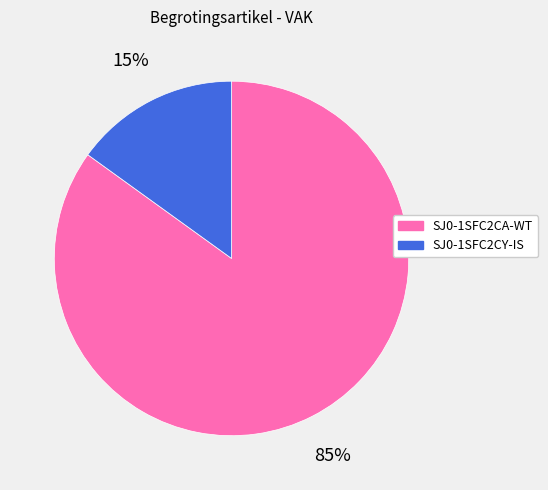

Which has a higher value, SJ0-1SFC2CY-IS or SJ0-1SFC2CA-WT?

SJ0-1SFC2CA-WT